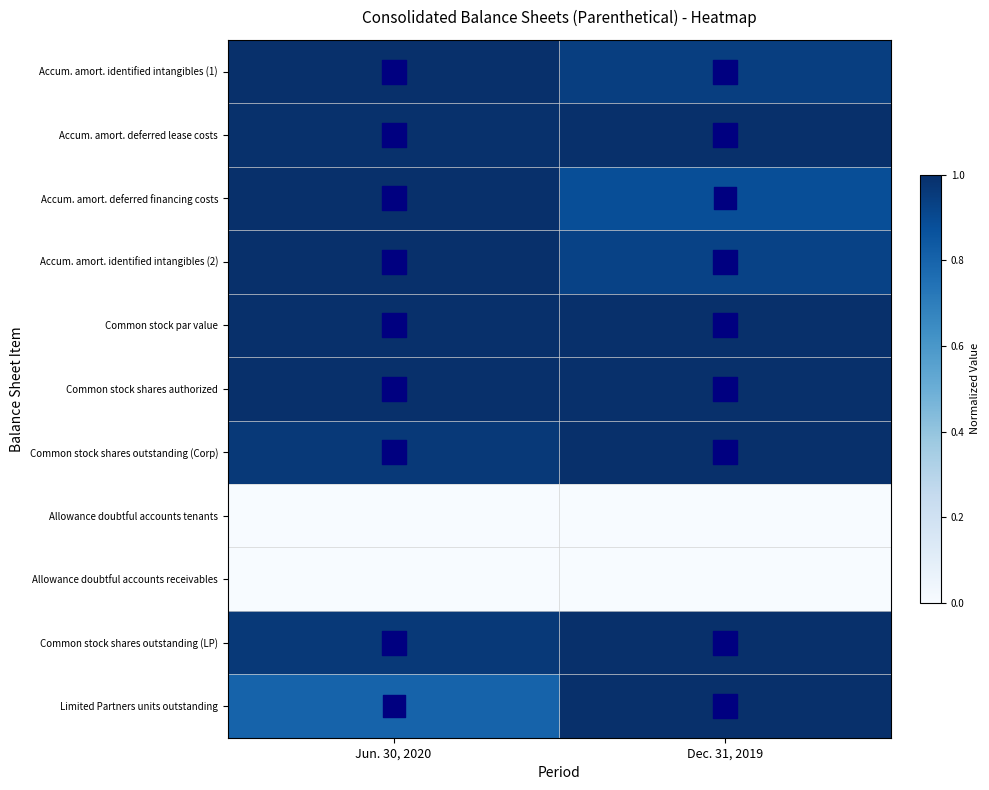

How many series are shown in this chart?

11